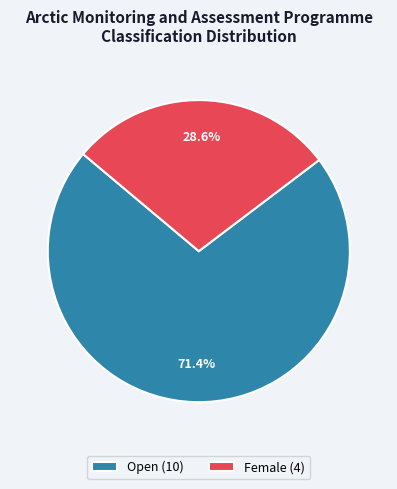

Rank the categories by value from highest to lowest.

Open (10), Female (4)